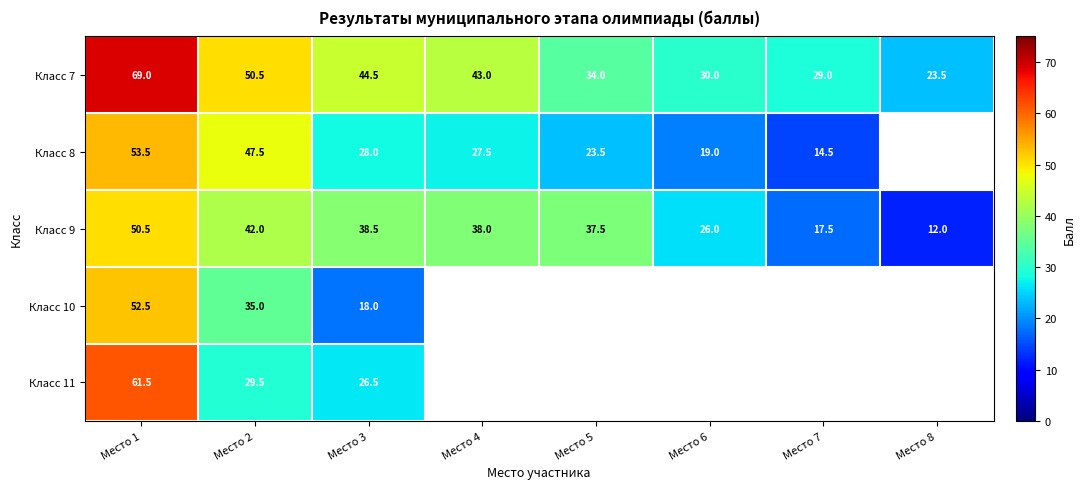

At which label does Класс 9 reach its minimum?

Место 8